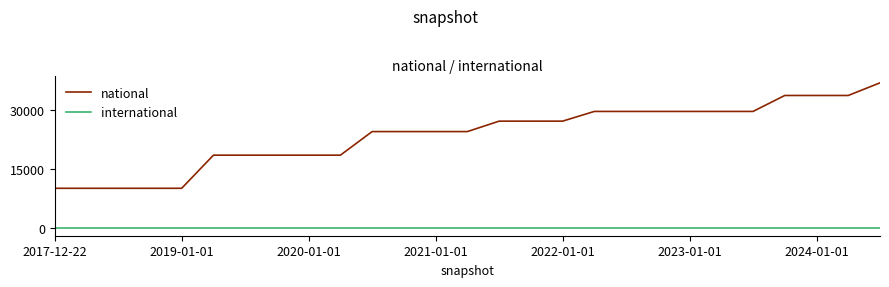

What is the difference between the second highest and minimum values in the national series?

23542